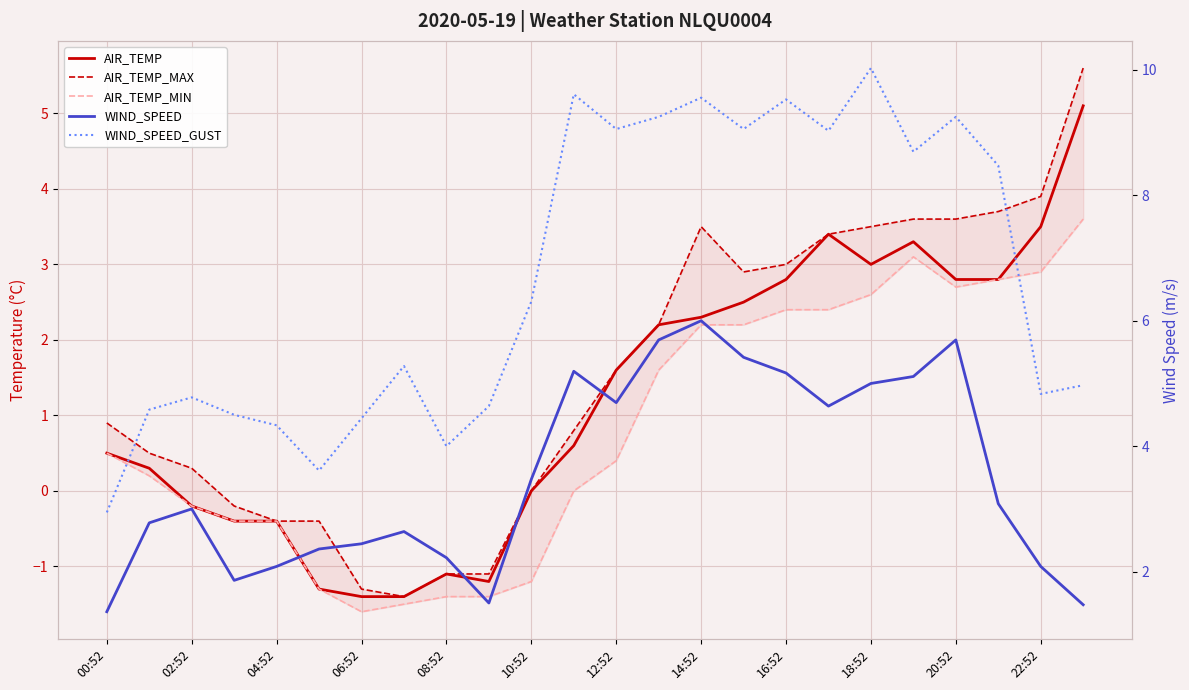

True or false: WIND_SPEED and WIND_SPEED_GUST intersect in this chart.

False